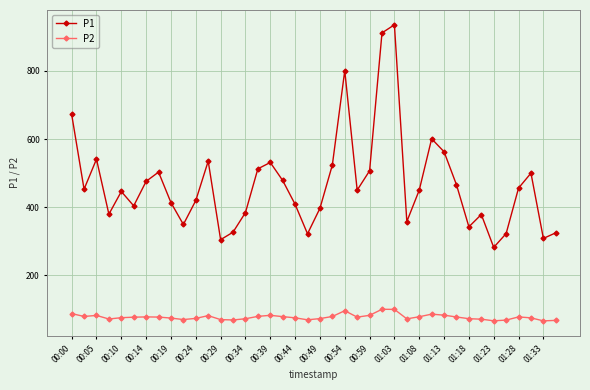

Which series has the largest range (max minus min)?

P1